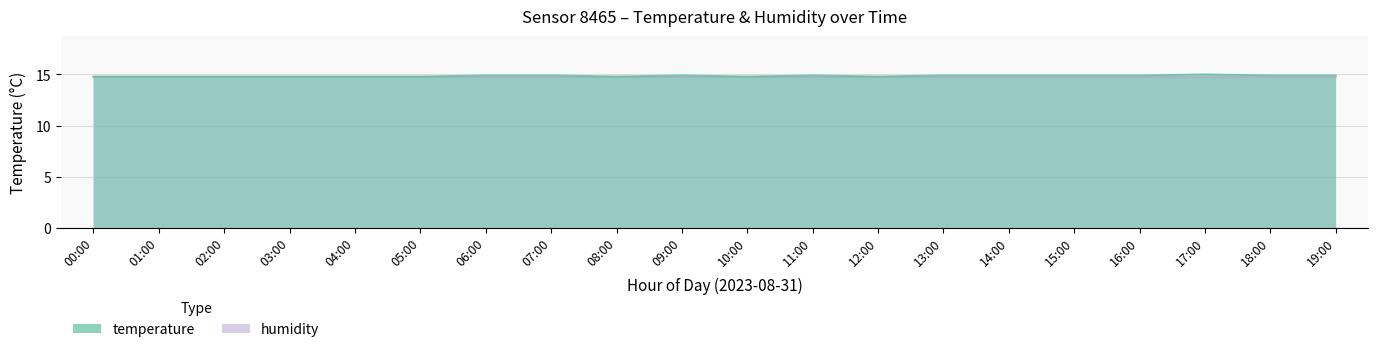

List the labels in order of value, largest first.

17:00, 06:00, 07:00, 09:00, 11:00, 13:00, 14:00, 15:00, 16:00, 18:00, 19:00, 00:00, 01:00, 02:00, 03:00, 04:00, 05:00, 08:00, 10:00, 12:00